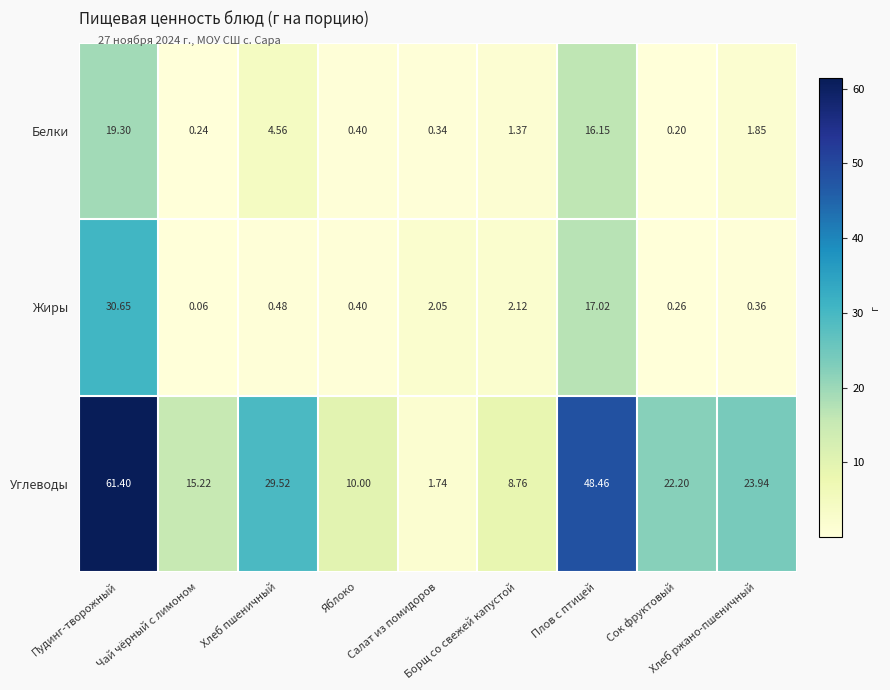

Which series has the widest spread of values?

Углеводы